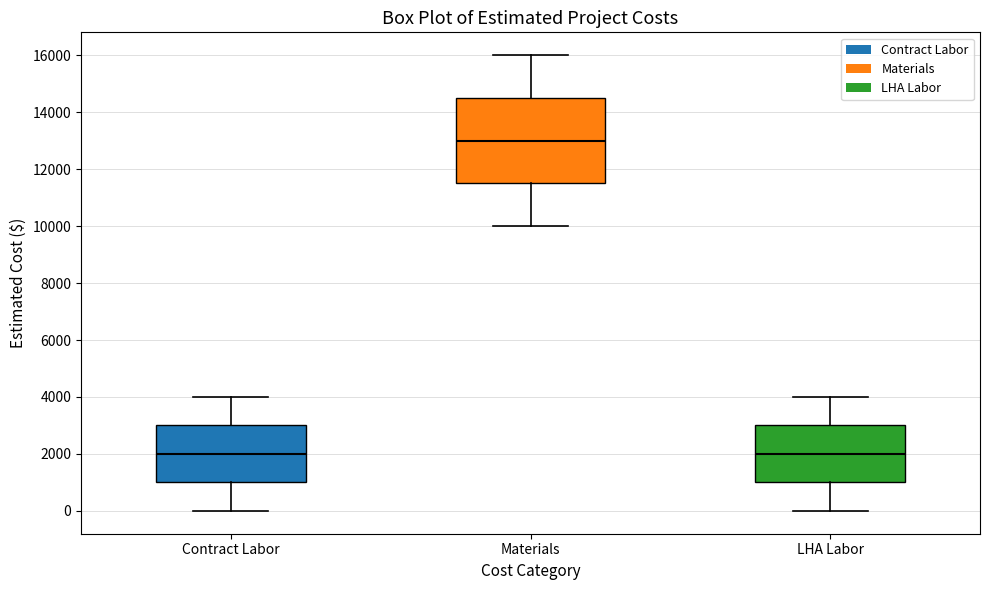

Comparing the boxes themselves (not the whiskers), which one is the tallest?

Materials